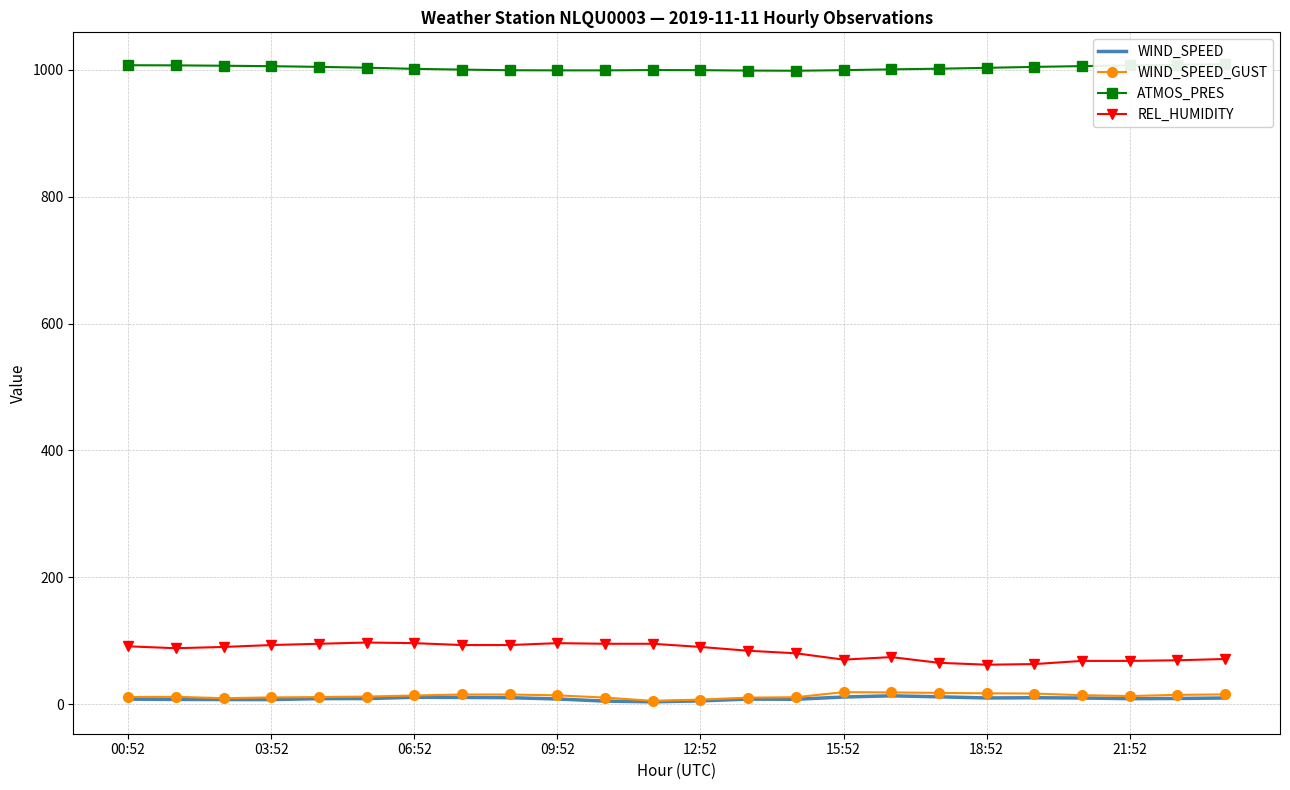

The value of REL_HUMIDITY at 13 is 121.7. True or false?

False